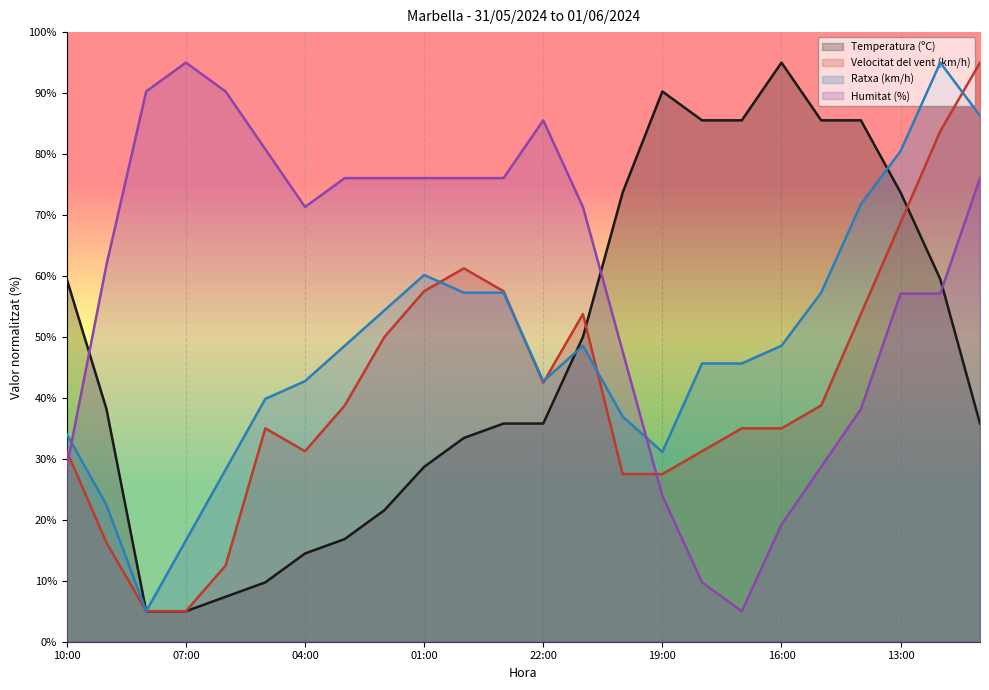

Rank the series at 02:00 from highest to lowest value.

Humitat (%), Ratxa (km/h), Velocitat del vent (km/h), Temperatura (ºC)